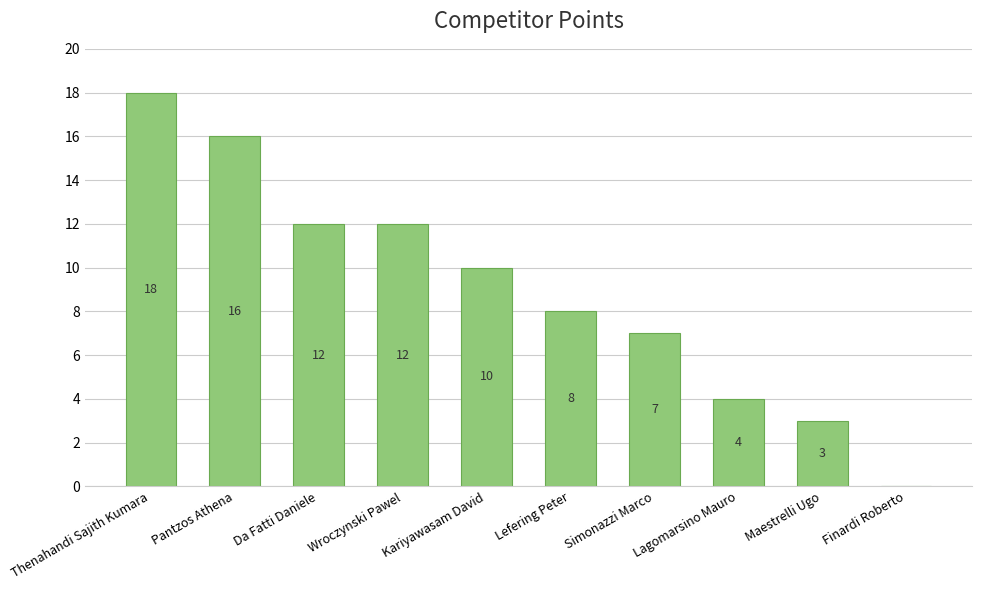

Between Maestrelli Ugo and Thenahandi Sajith Kumara, which is larger?

Thenahandi Sajith Kumara